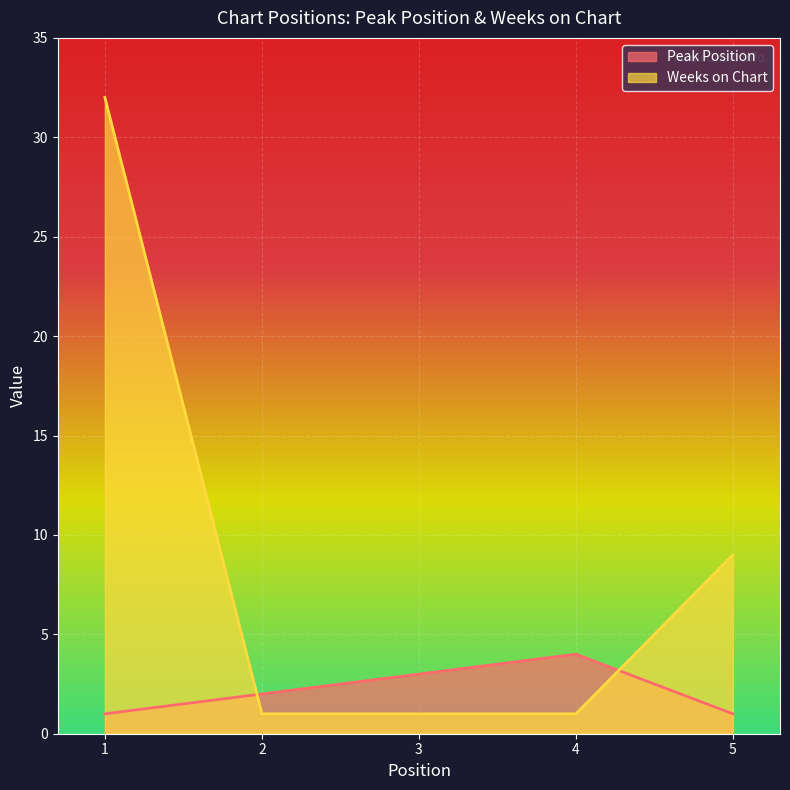

What is the lowest value of the Weeks on Chart series?

1